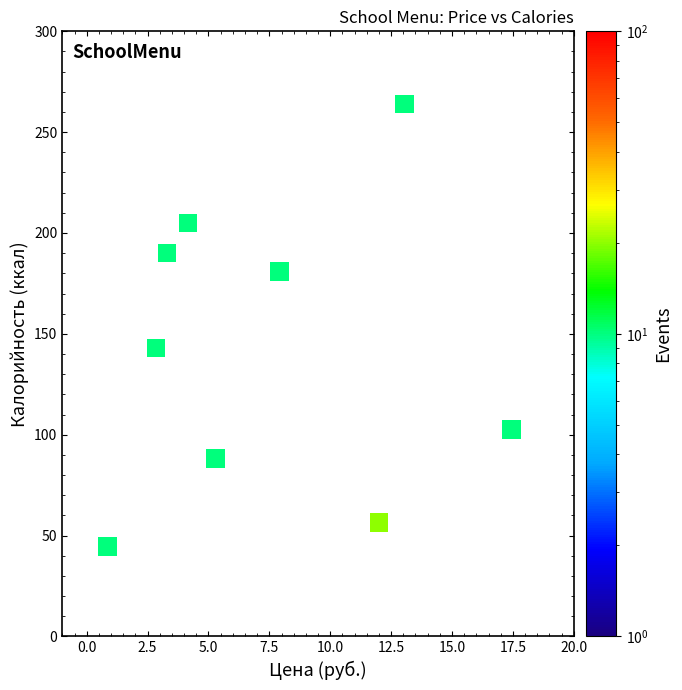

What Y value in the scatter plot is closest to 154?

143.0